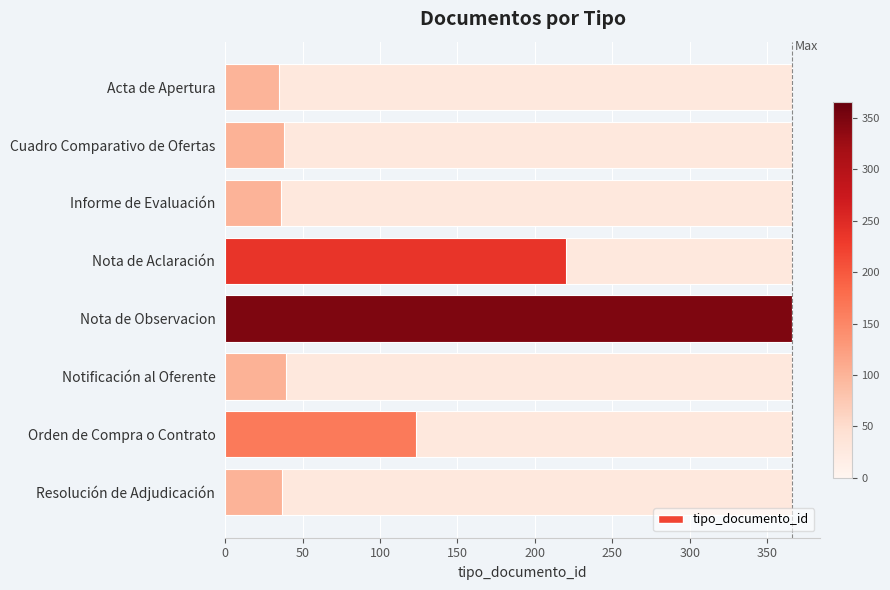

True or false: the data shows 25 at Cuadro Comparativo de Ofertas.

False